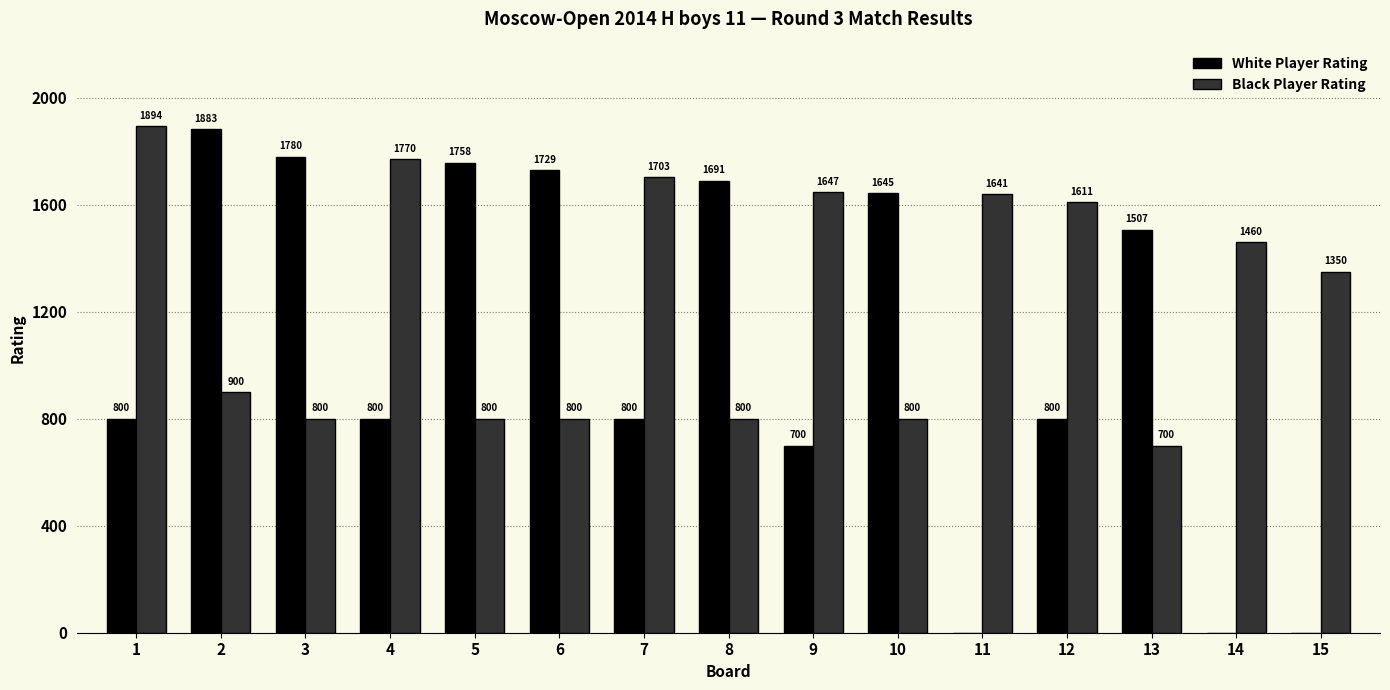

Is the value of White Player Rating at 11 greater than the value of Black Player Rating at 1?

No